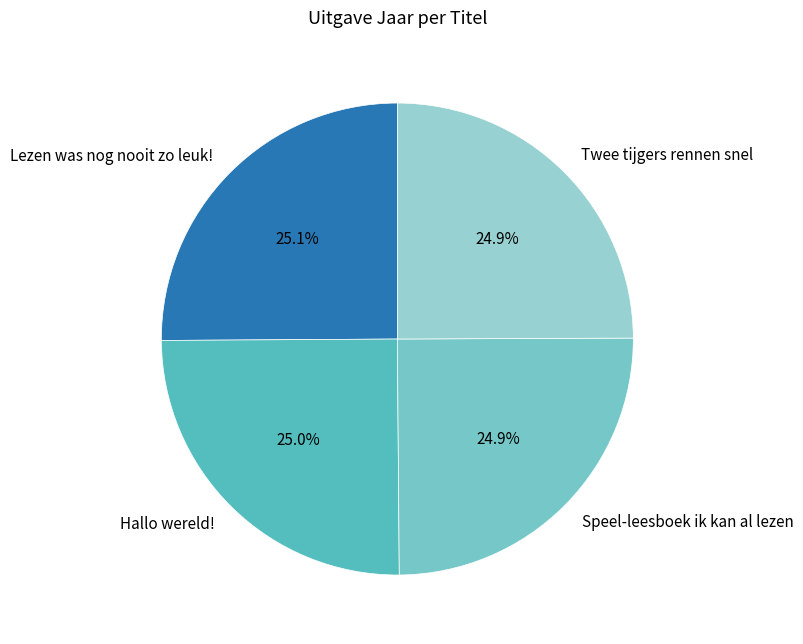

How many segments does this pie chart have?

4